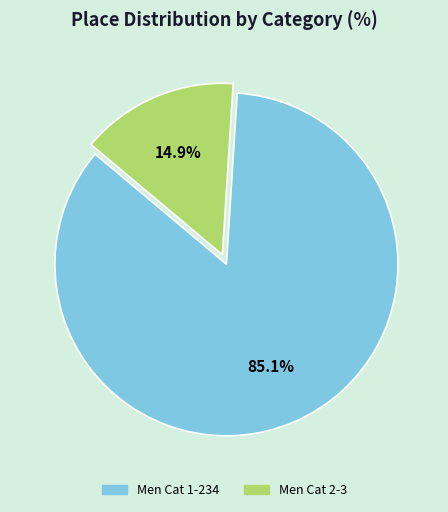

Combined, what portion of the pie is Men Cat 2-3 and Men Cat 1-234?

100.0%